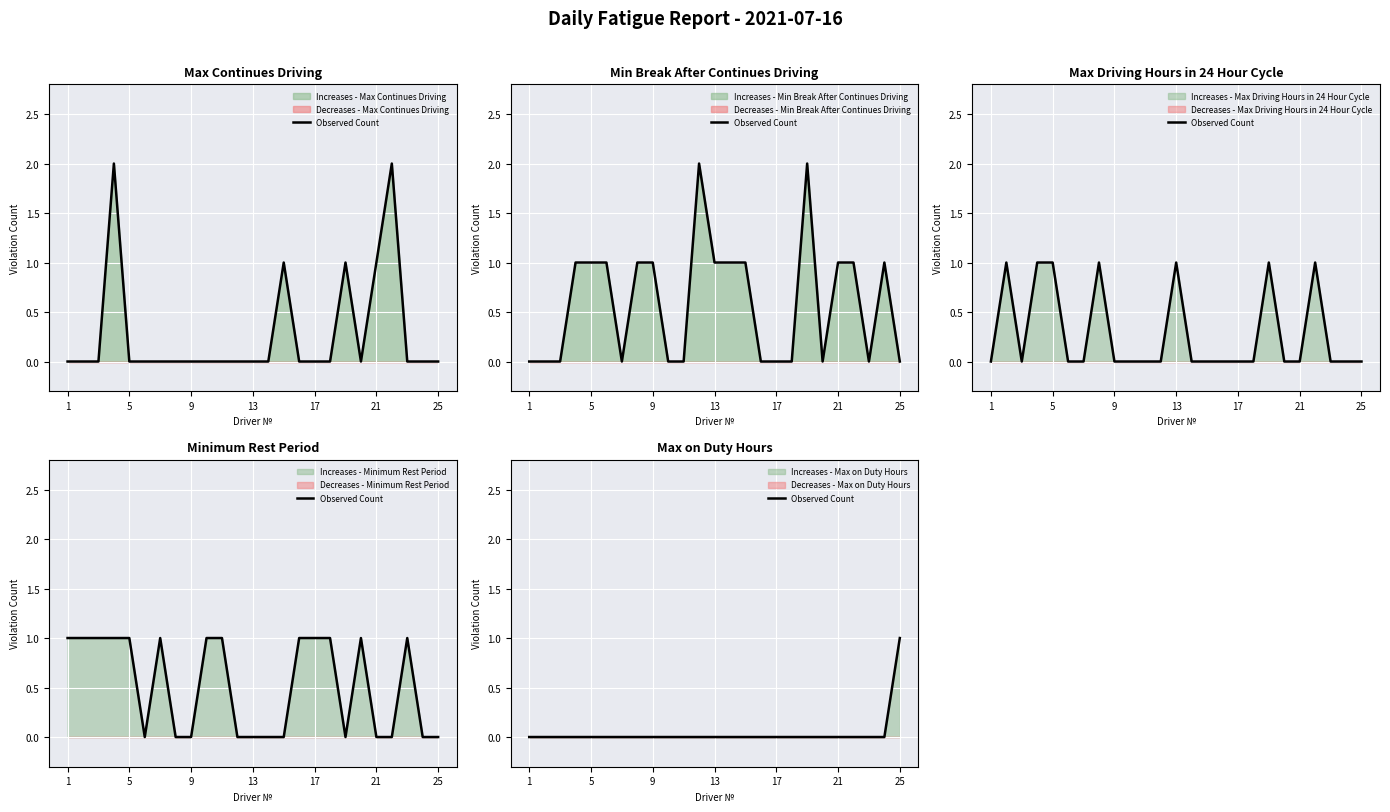

True or false: the data has more than 1 interior local peaks.

False